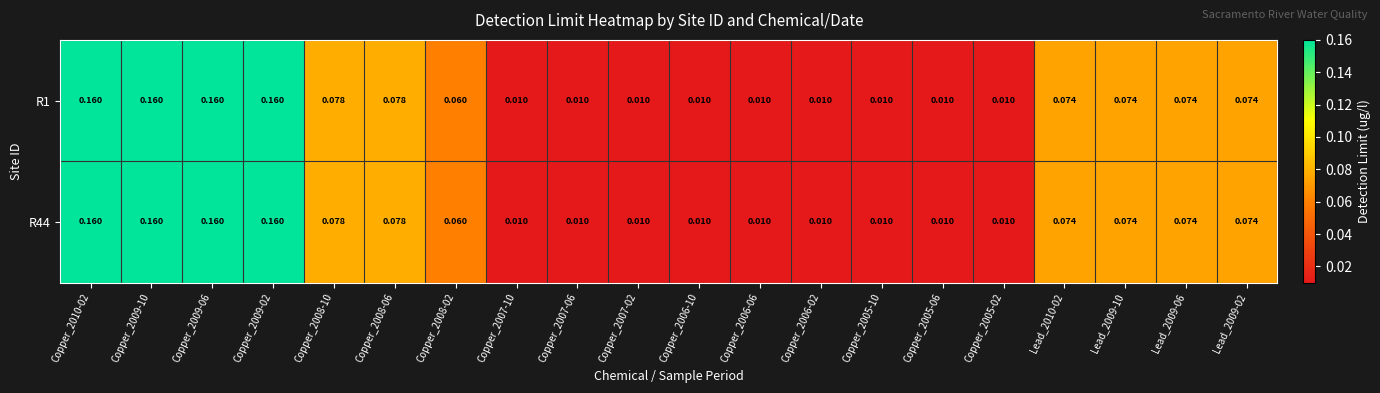

Which series has the largest total across all categories?

R1